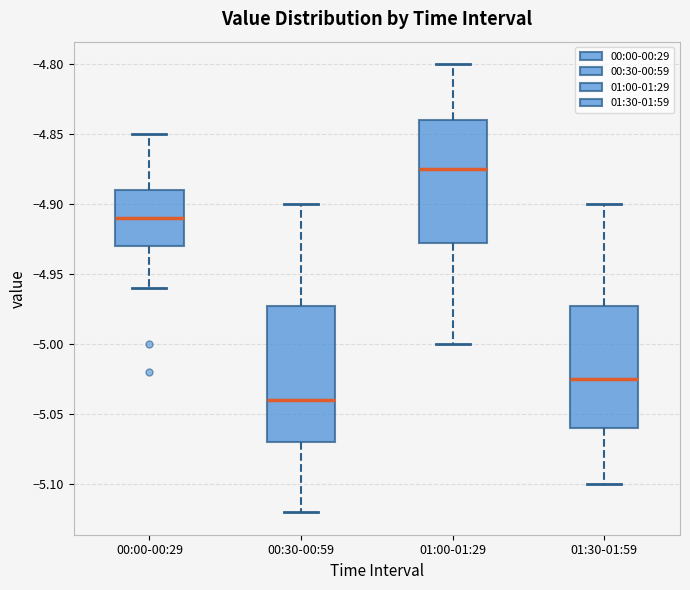

Which box has the lowest median line?

00:30-00:59